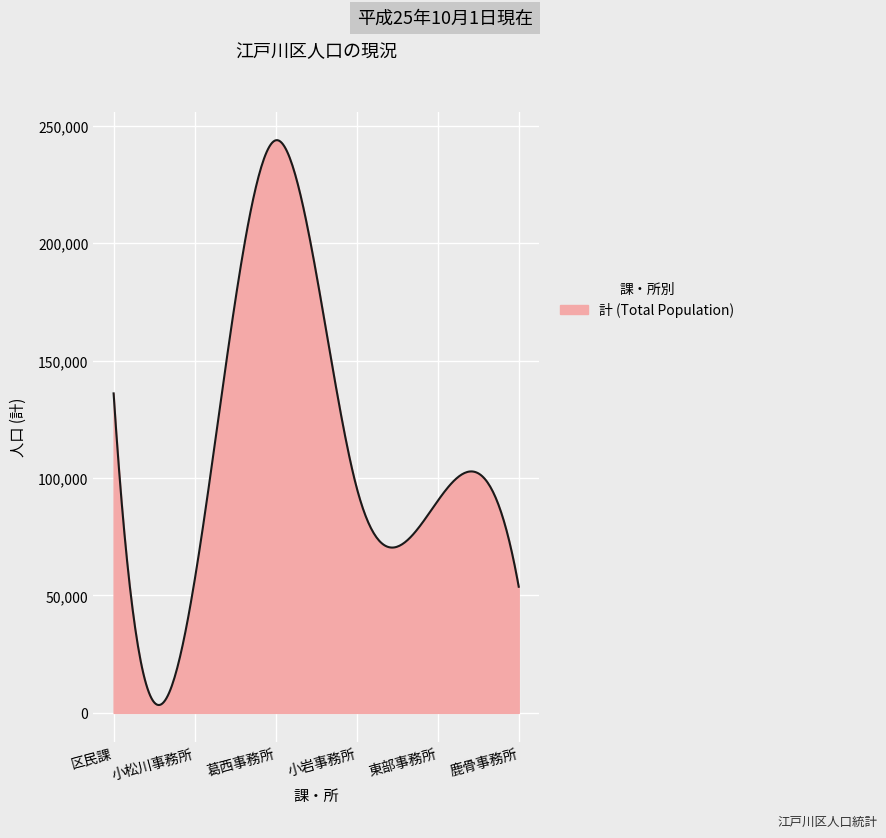

What is the minimum value shown in the chart?

3354.3